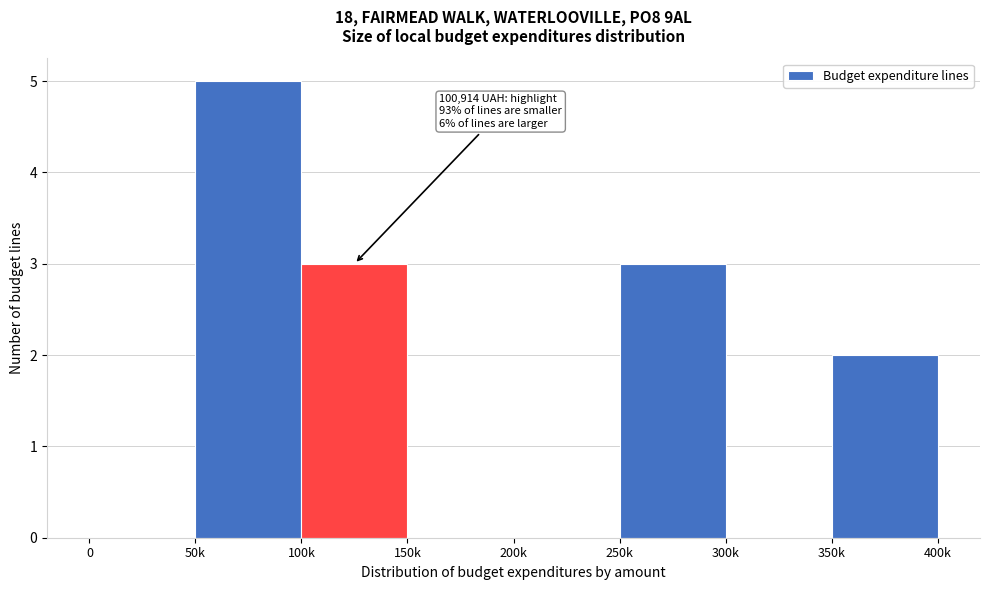

Reading right to left, transcribe all the data shown in this chart.

350k=2	300k=0	250k=3	200k=0	150k=0	100k=3	50k=5	0=0